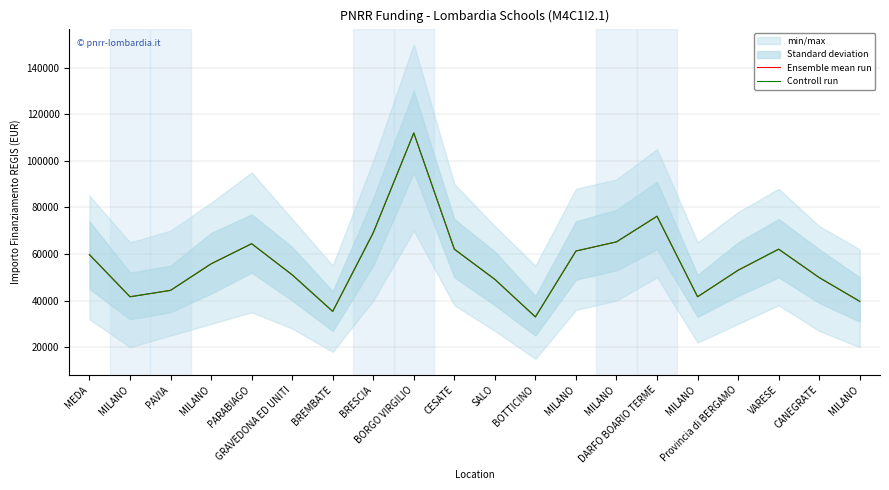

Reading right to left, transcribe all the data shown in this chart.

Ensemble mean run: 39673.2	49886.1	62063.0	53028.5	41637.2	76203.9	65205.4	61277.4	32995.5	49100.5	62063.0	111949.1	69133.5	35352.3	51064.5	64419.8	55778.1	44386.8	41637.2	59706.2
Controll run: 39673.2	49886.1	62063.0	53028.5	41637.2	76203.9	65205.4	61277.4	32995.5	49100.5	62063.0	111949.1	69133.5	35352.3	51064.5	64419.8	55778.1	44386.8	41637.2	59706.2